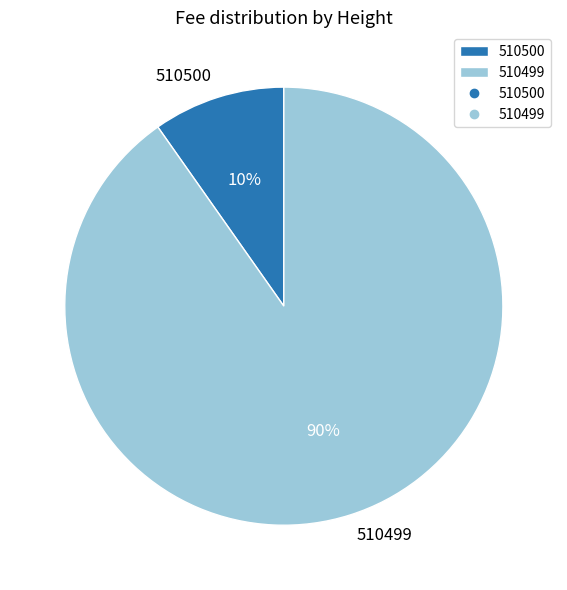

The 510499 slice represents 99% of the pie. True or false?

False